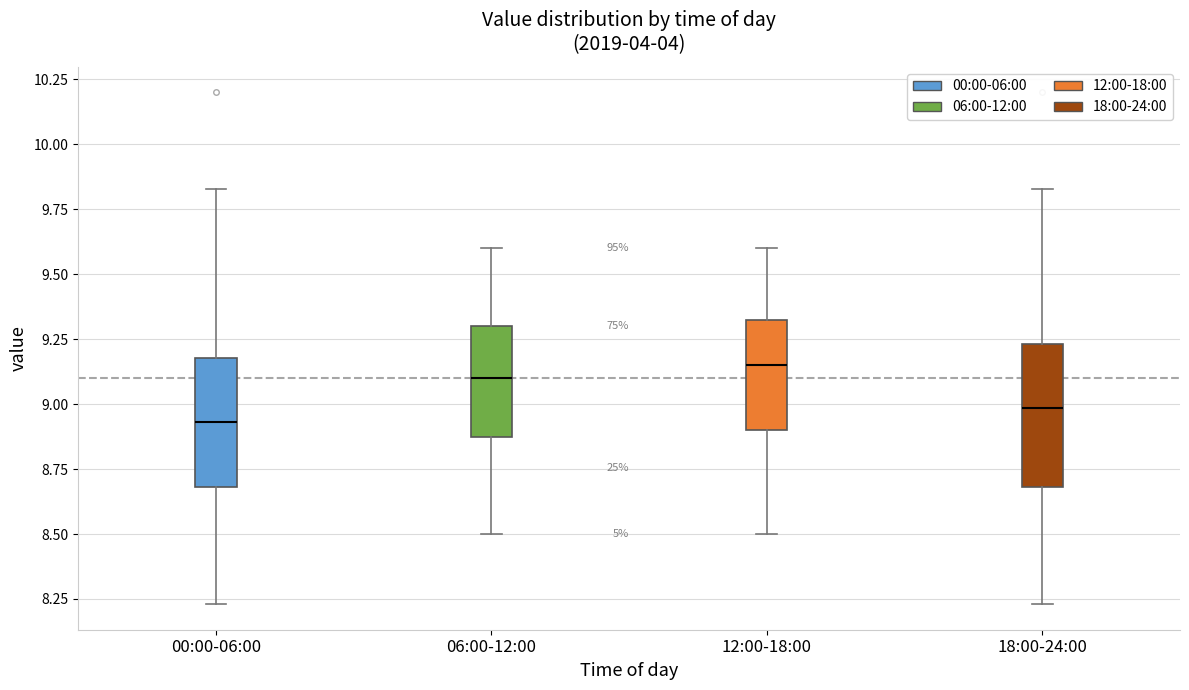

Reading left to right, read every box against the y-axis: the position of its median line, the range the box covers, and the ends of its whiskers. The values are not printed on the chart, so give them approximately, as read against the axis.

00:00-06:00: median 8.95, box 8.70 to 9.20, whiskers 8.25 to 9.85
06:00-12:00: median 9.10, box 8.90 to 9.30, whiskers 8.50 to 9.60
12:00-18:00: median 9.15, box 8.90 to 9.35, whiskers 8.50 to 9.60
18:00-24:00: median 9.00, box 8.70 to 9.25, whiskers 8.25 to 9.85